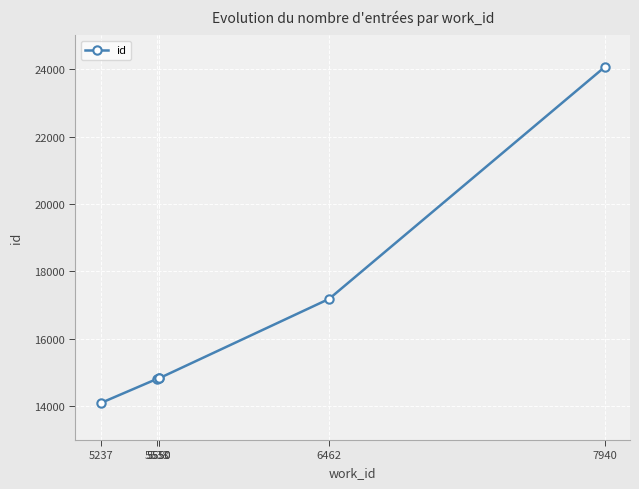

Where is the data nearest to the value 19080?

6462